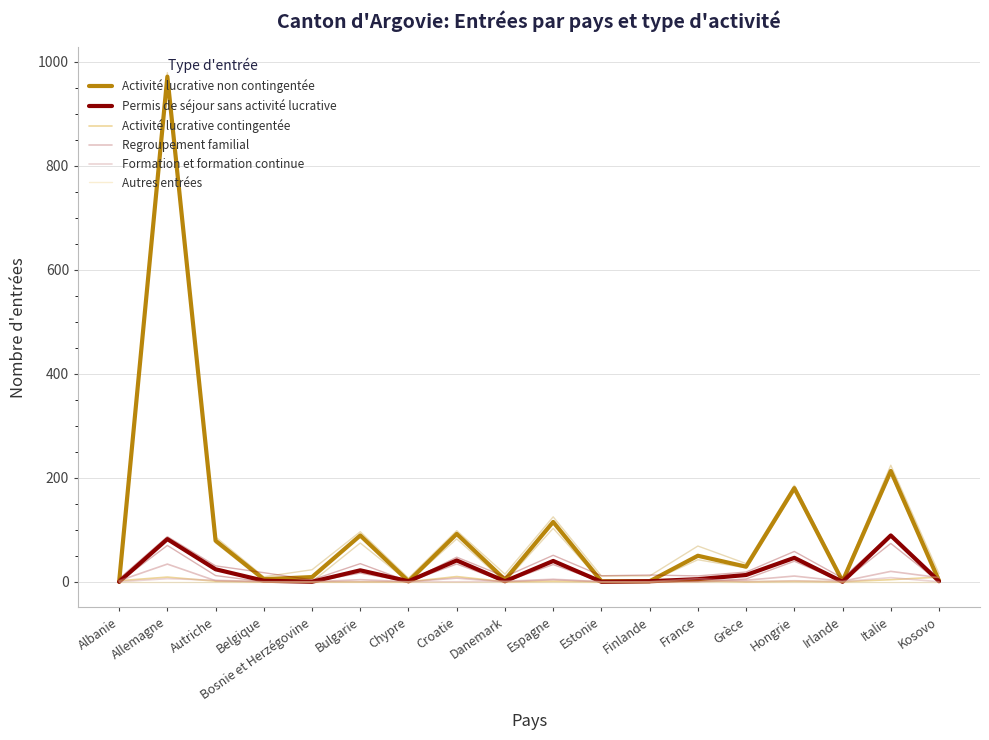

What is the difference between the Activité lucrative contingentée values at Kosovo and Belgique?

9